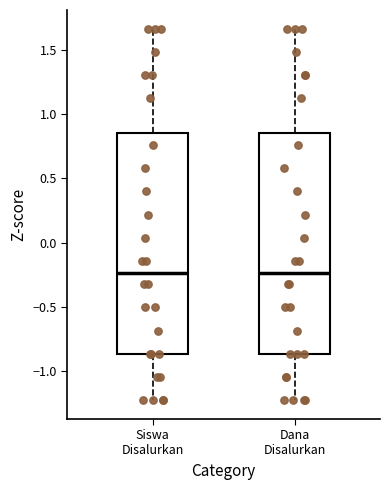

Where does the upper whisker of the box for Dana Disalurkan end on the y-axis? The values are not printed on the chart, so give them approximately, as read against the axis.

1.65